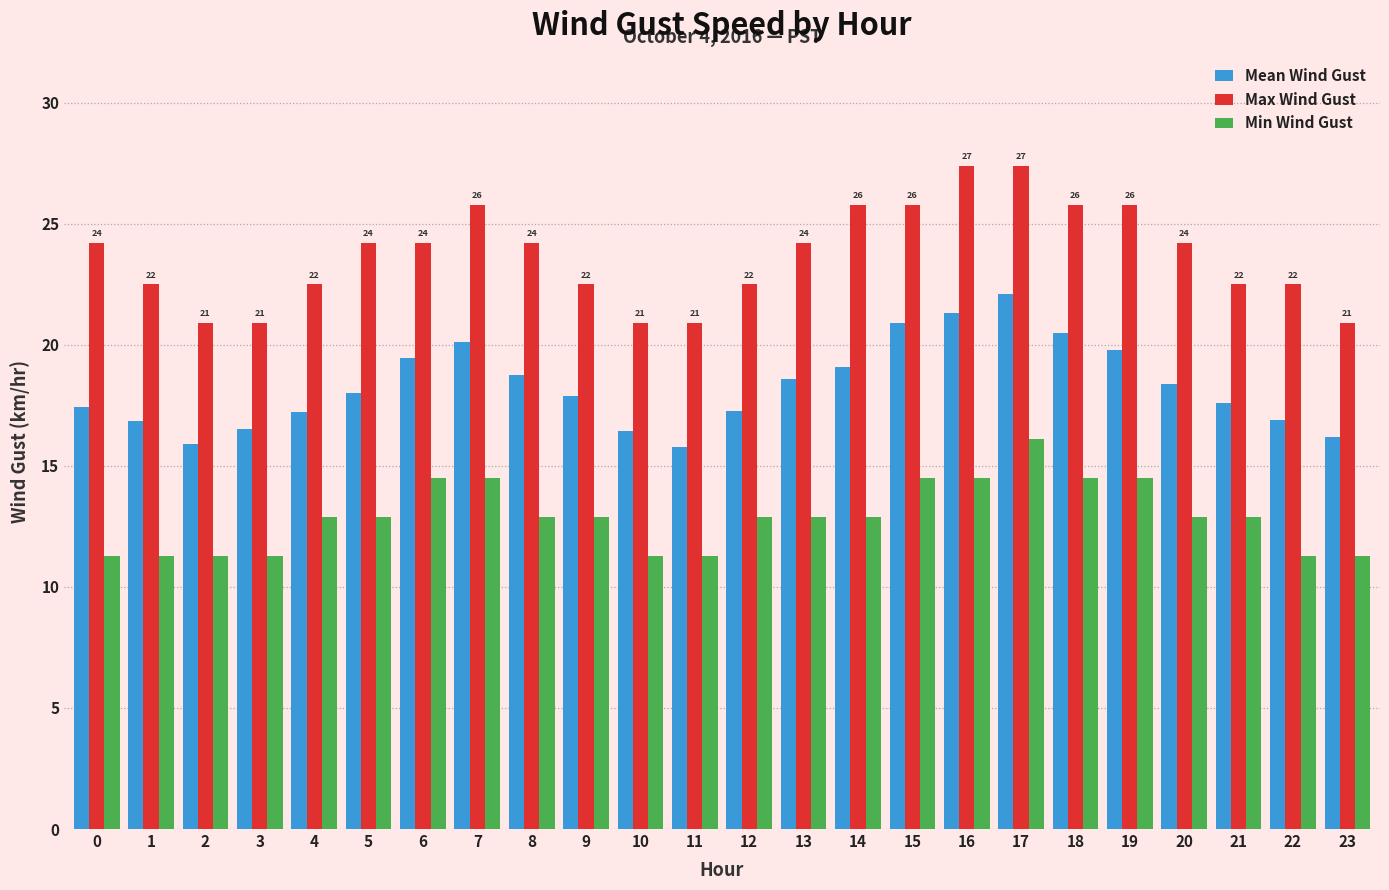

What is the value of the Max Wind Gust bar at the 18th from the left?

27.4